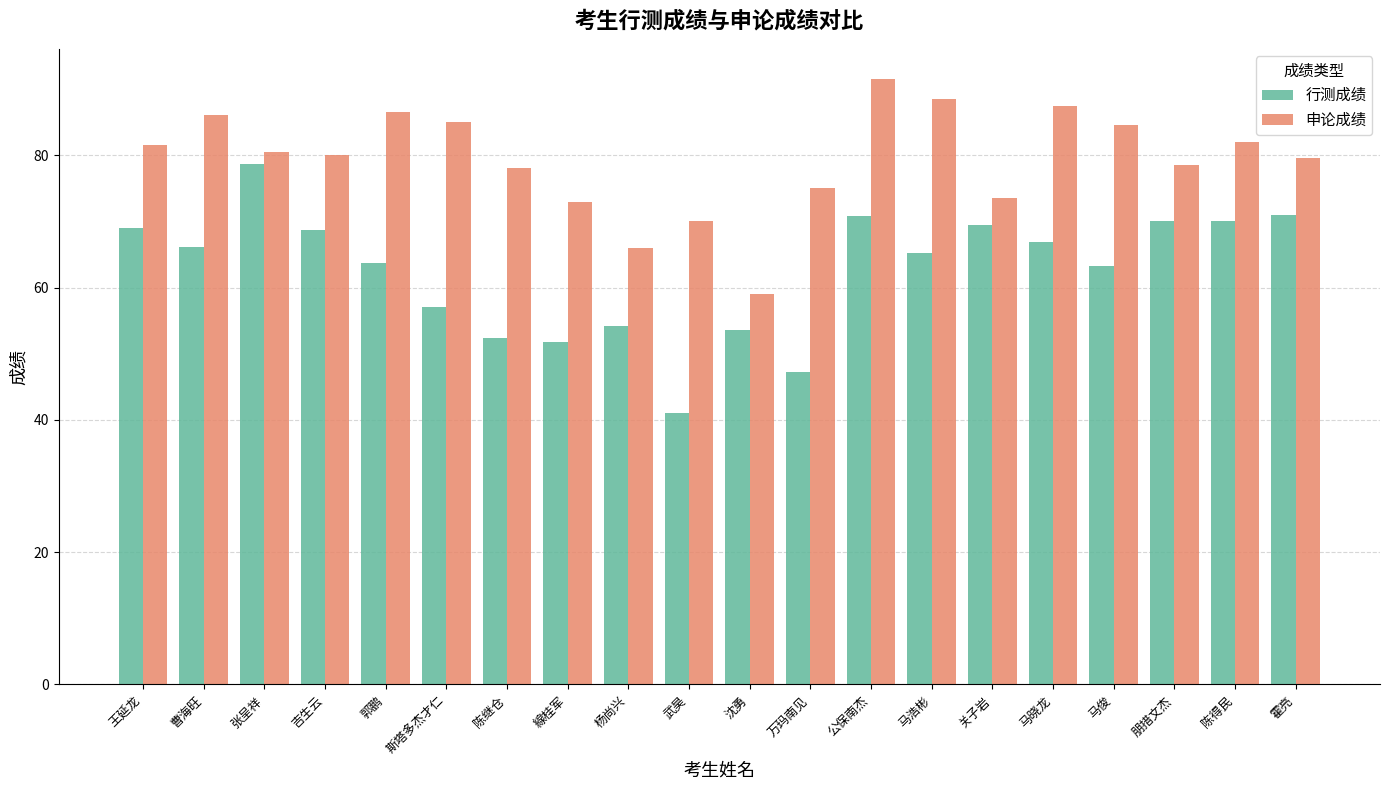

At which label does 行测成绩 reach its minimum?

武昊